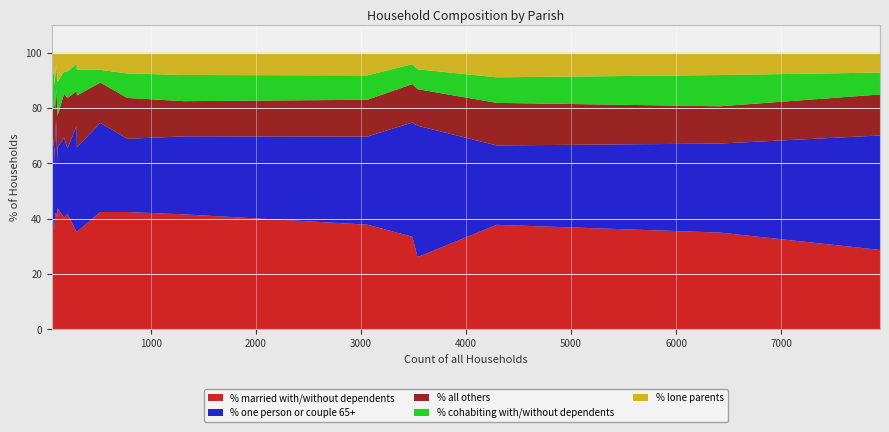

What is the highest value of the % married with/without dependents series?

43.9